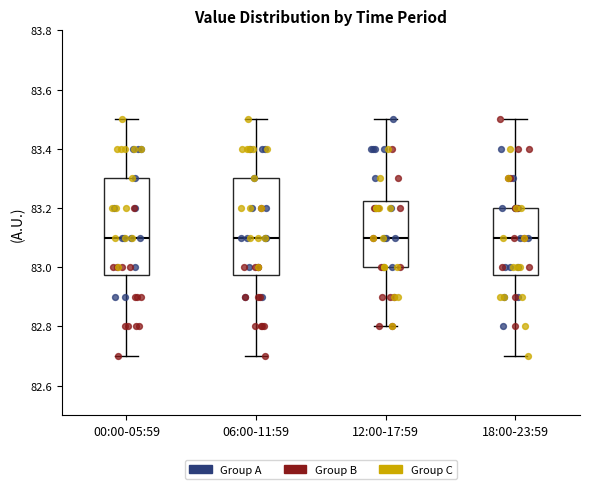

Reading left to right, read every box against the y-axis: the position of its median line, the range the box covers, and the ends of its whiskers. The values are not printed on the chart, so give them approximately, as read against the axis.

00:00-05:59: median 83.10, box 82.98 to 83.30, whiskers 82.70 to 83.50
06:00-11:59: median 83.10, box 82.98 to 83.30, whiskers 82.70 to 83.50
12:00-17:59: median 83.10, box 83.00 to 83.22, whiskers 82.80 to 83.50
18:00-23:59: median 83.10, box 82.98 to 83.20, whiskers 82.70 to 83.50